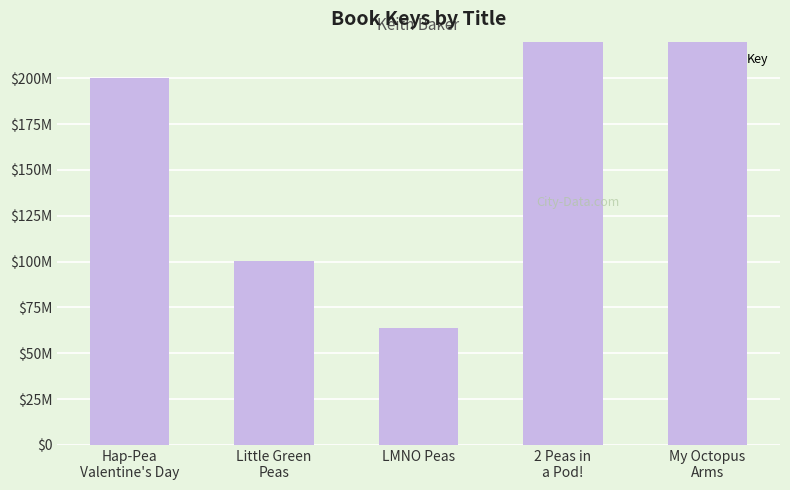

What is the label of the 2nd bar from the left?

Little Green
Peas